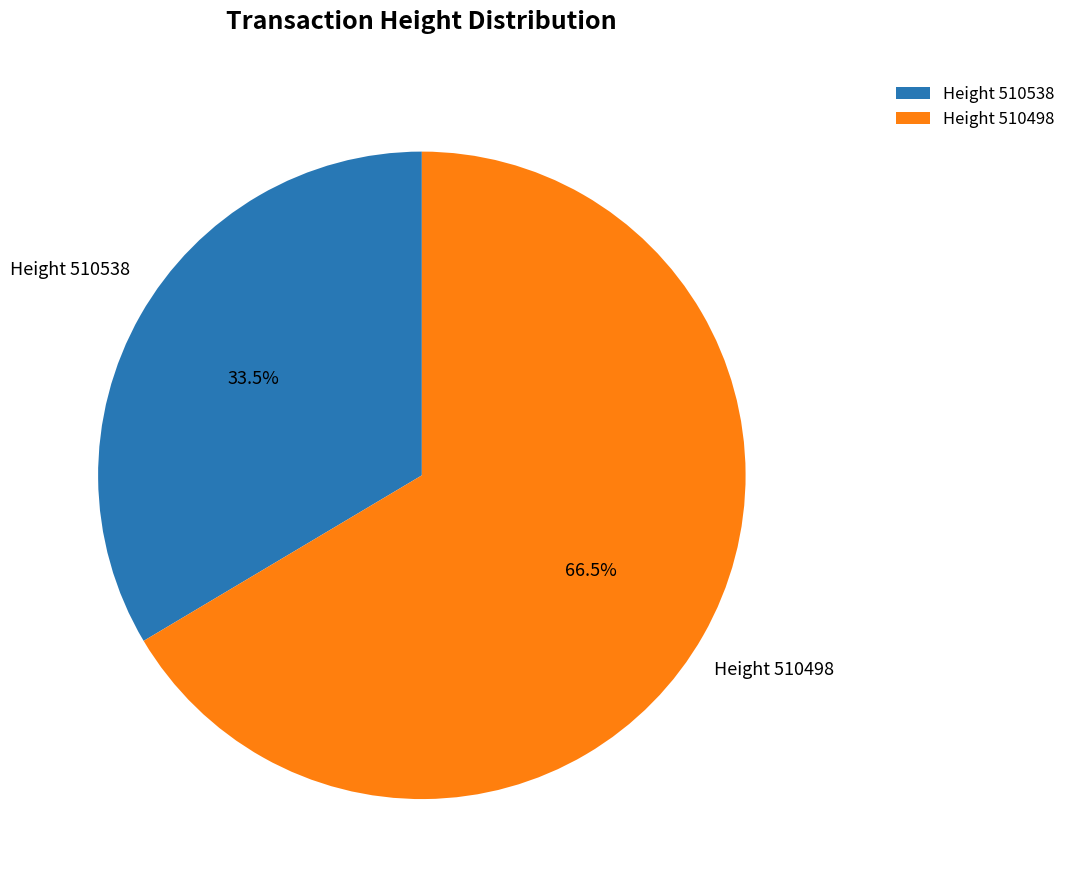

How many slices are in this pie chart?

2